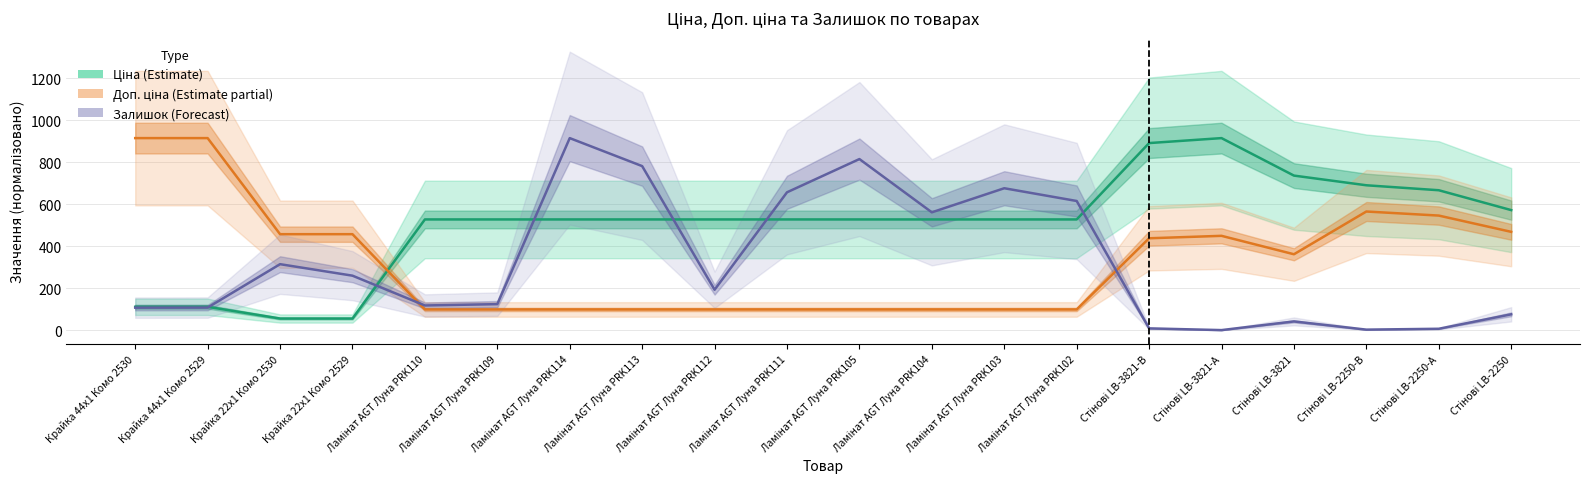

How many lines are shown in the chart?

3